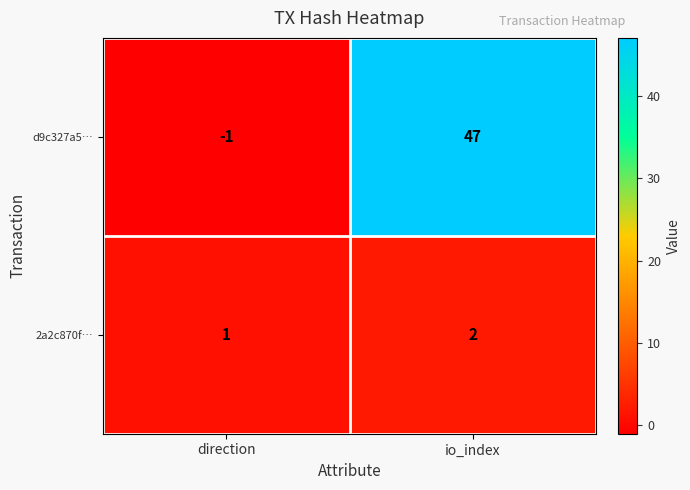

What is the difference between the maximum and minimum values in the d9c327a5… series?

48